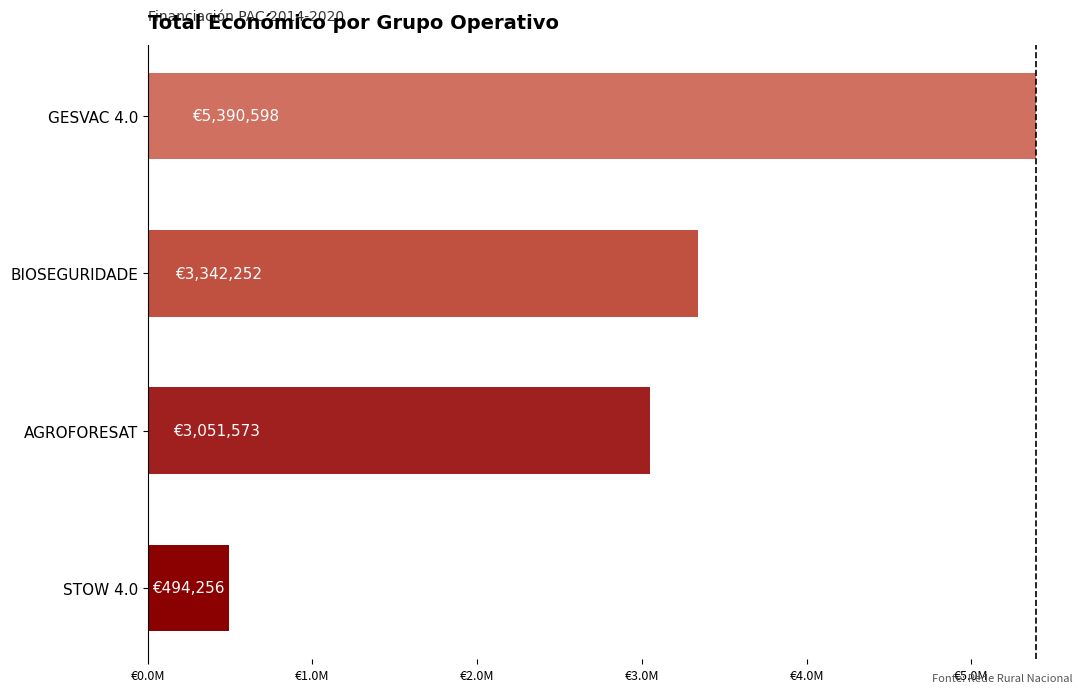

Rank the categories by value from highest to lowest.

GESVAC 4.0, BIOSEGURIDADE, AGROFORESAT, STOW 4.0